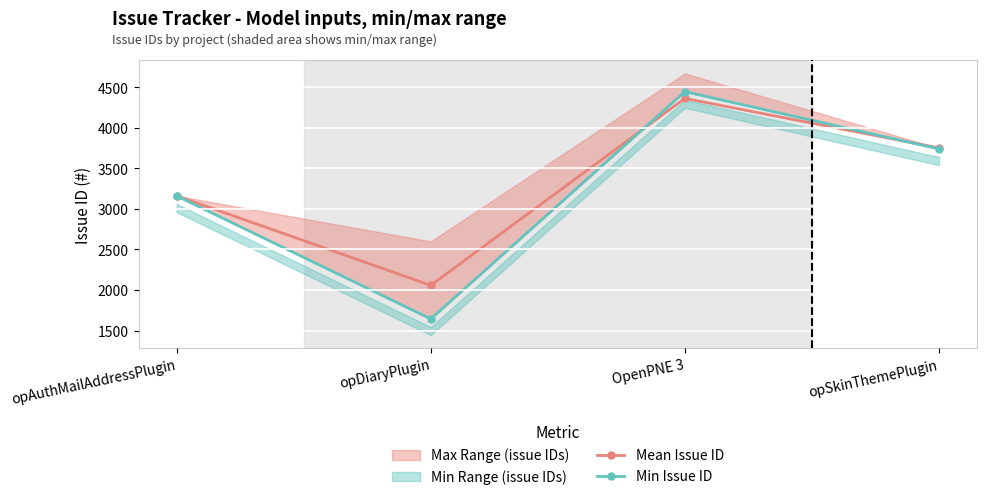

How many values in the Mean Issue ID series exceed 3752?

1